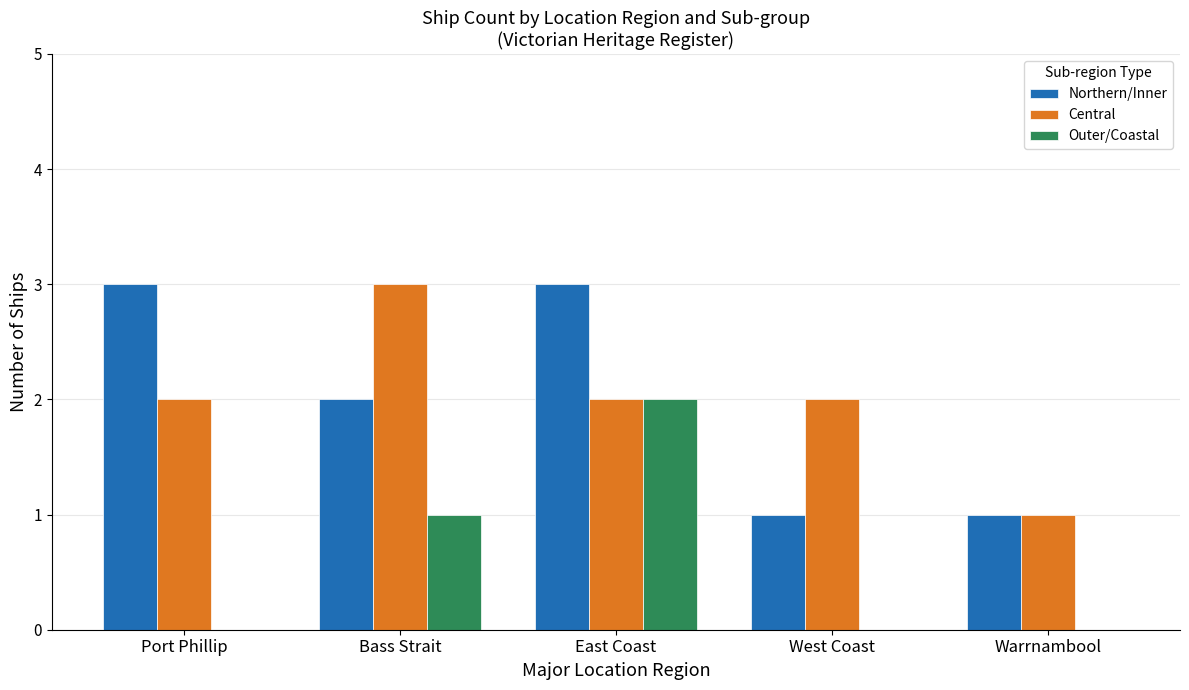

How many groups of bars are there?

5